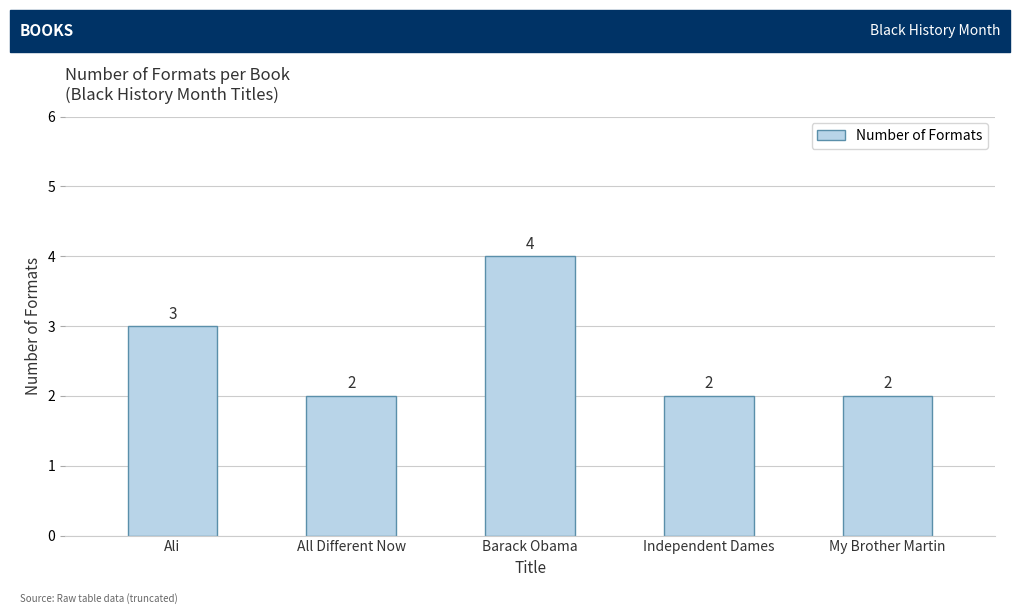

What is the label of the 4th bar from the left?

Independent Dames